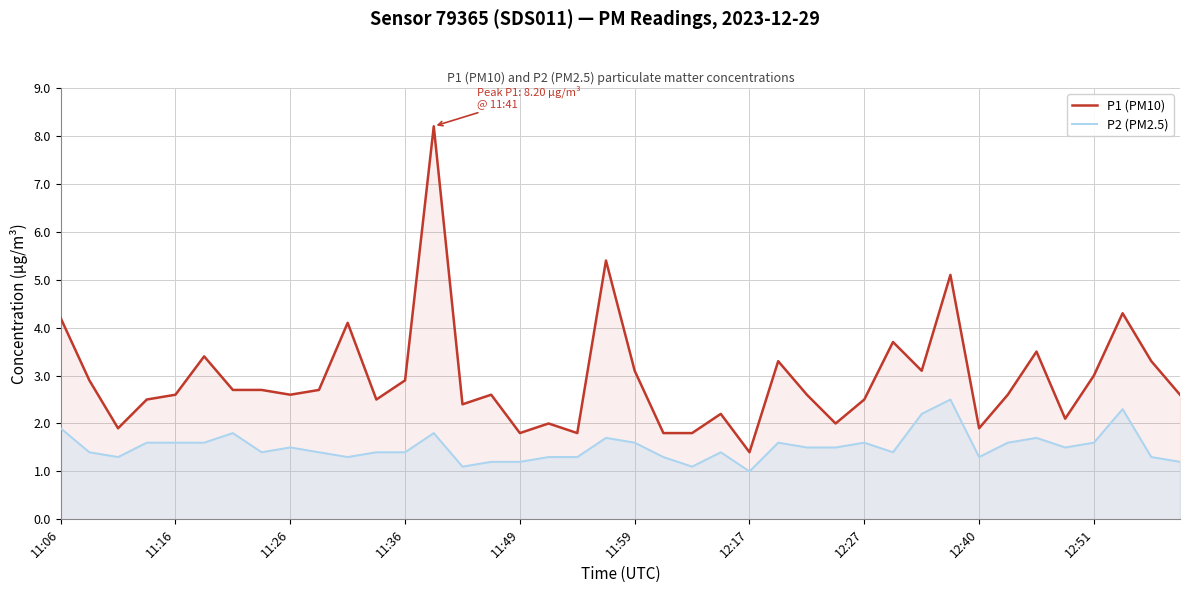

List the series in order of their overall mean, highest first.

P1 (PM10), P2 (PM2.5)